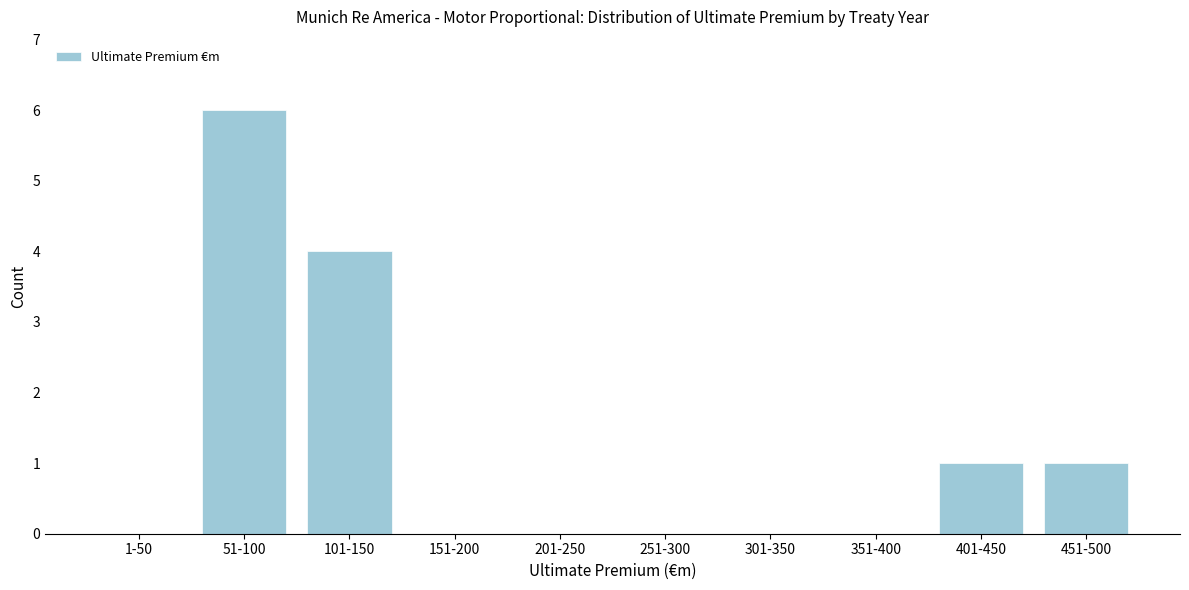

Reading right to left, transcribe all the data shown in this chart.

451-500=1	401-450=1	351-400=0	301-350=0	251-300=0	201-250=0	151-200=0	101-150=4	51-100=6	1-50=0